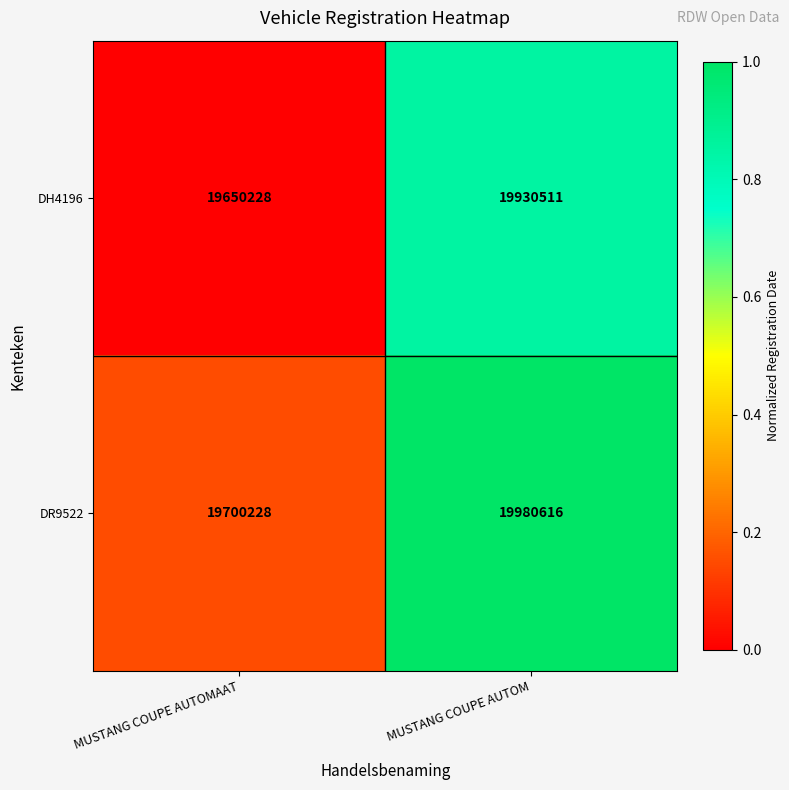

What is the total value across all series at MUSTANG COUPE AUTOM?

39911127